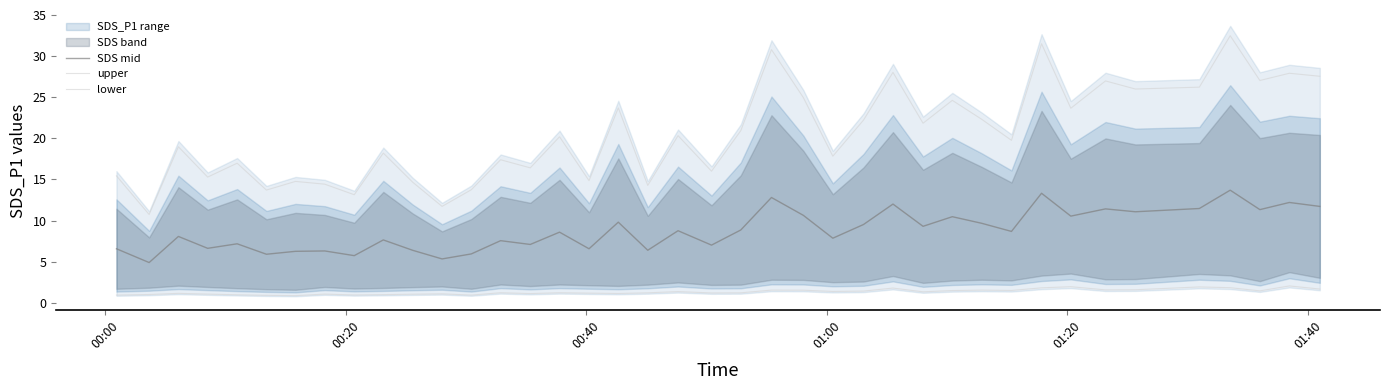

Does the chart have visible grid lines?

No